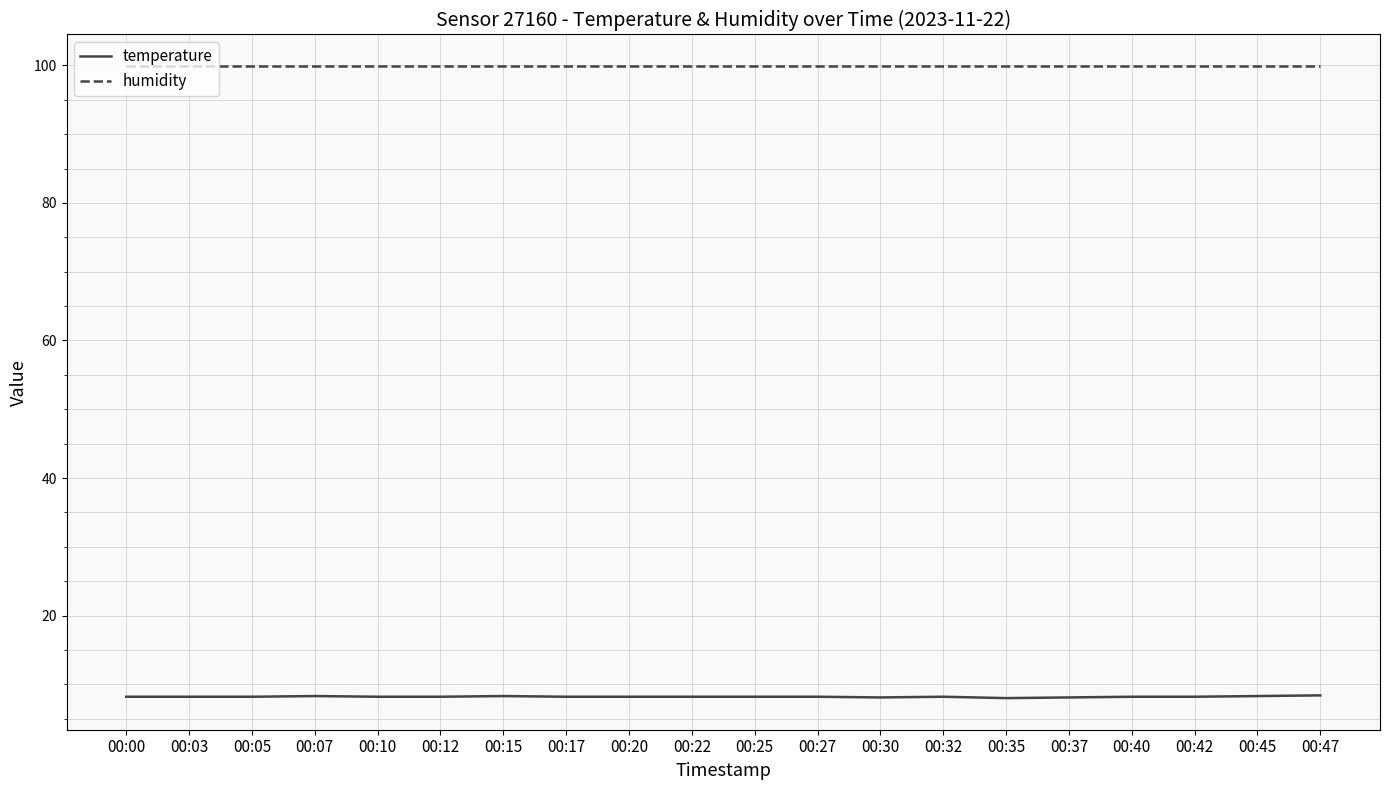

What is the minimum value shown in the chart?

8.0